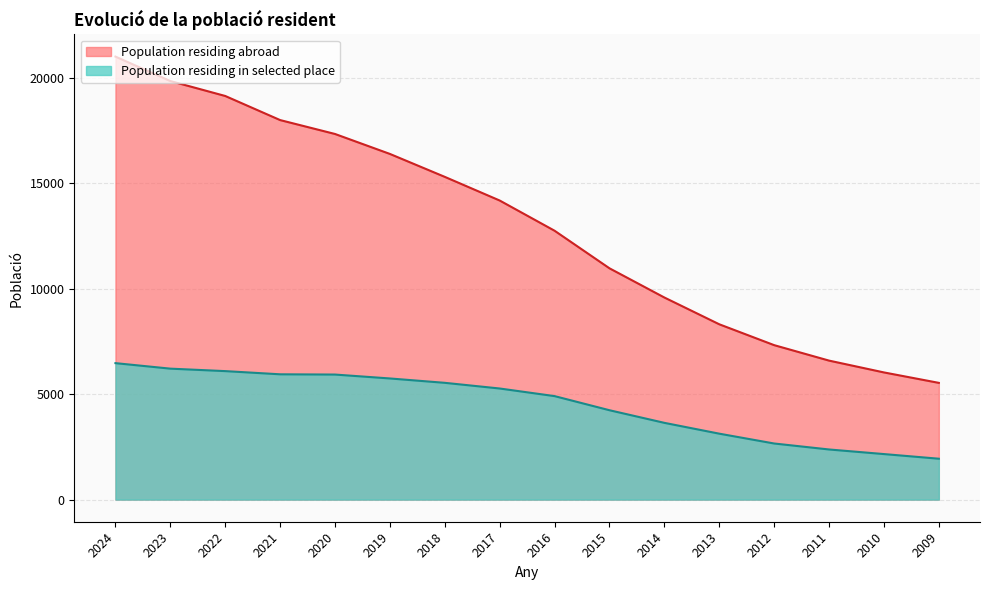

The Population residing in selected place series shows 8830 at 2017. True or false?

False